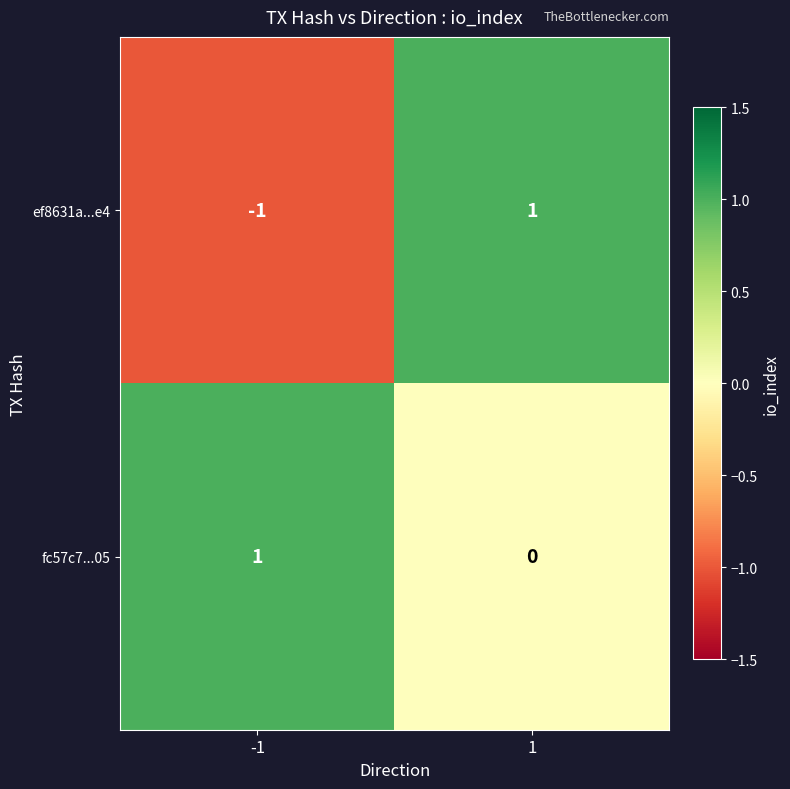

Between -1 and 1, which series saw the biggest shift?

ef8631a...e4